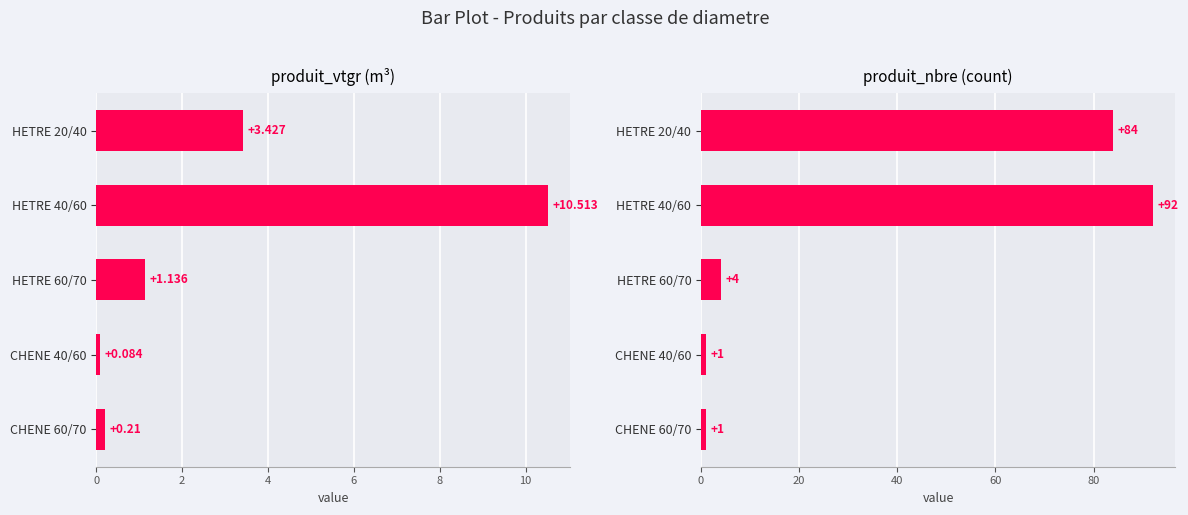

Reading left to right, transcribe all the data shown in this chart.

produit_vtgr (m³): 3.4	10.5	1.1	0.1	0.2
produit_nbre (count): 84.0	92.0	4.0	1.0	1.0